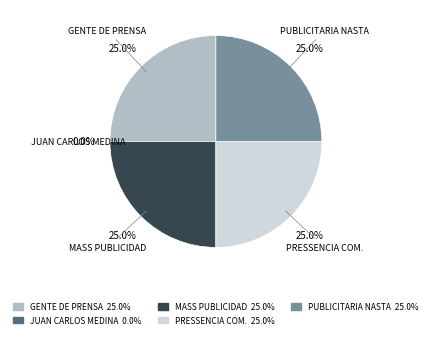

Do PUBLICITARIA NASTA S.A. and MASS PUBLICIDAD S.R.L. together represent more than half of the pie?

No